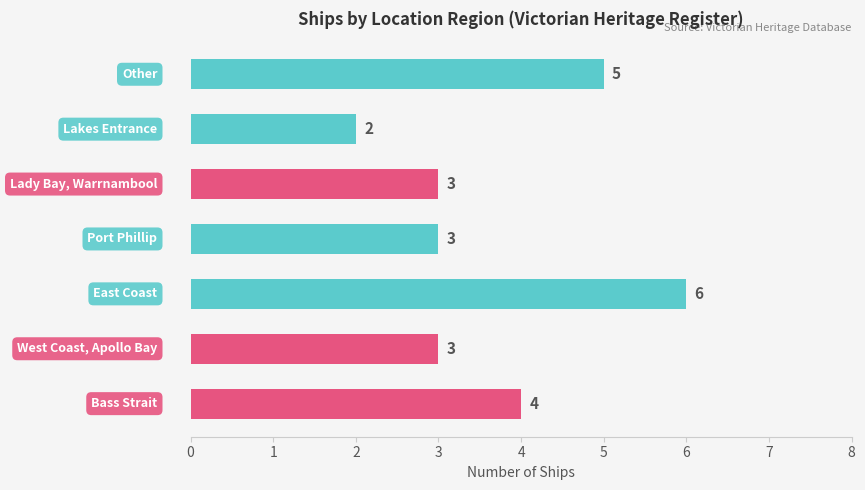

How many distinct data groups are displayed?

1